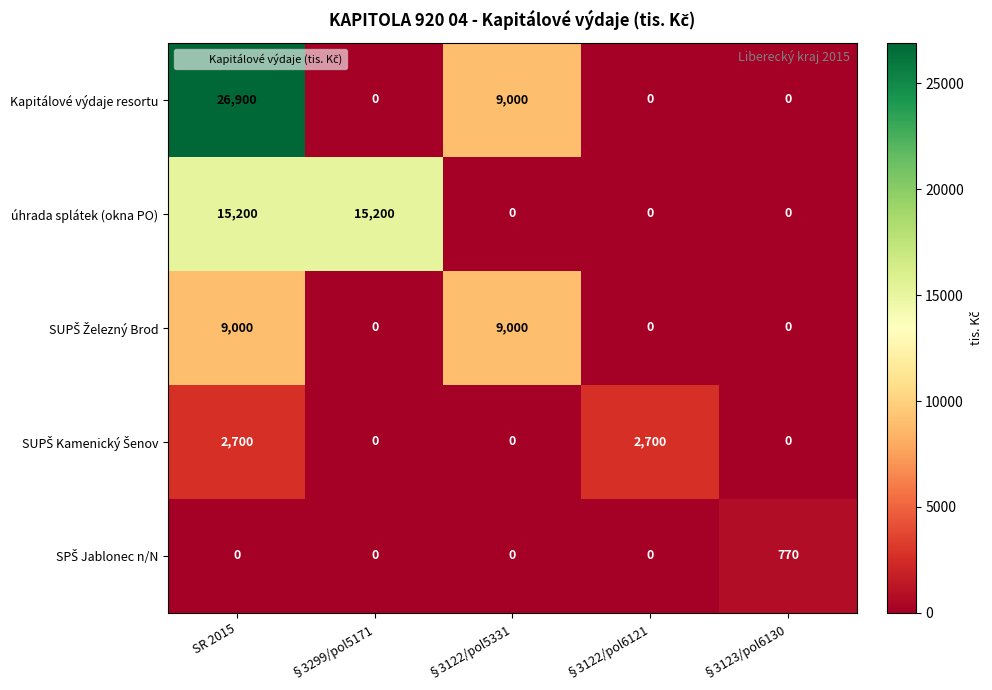

What is the greatest value displayed?

26900